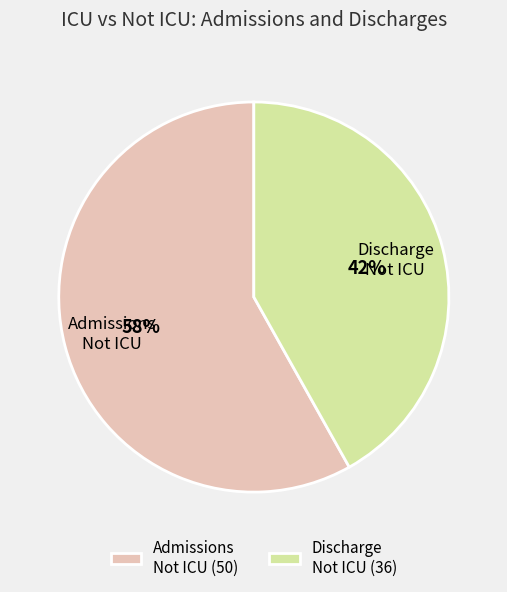

To the nearest percent, what portion does Admissions Not ICU (50) represent?

58%